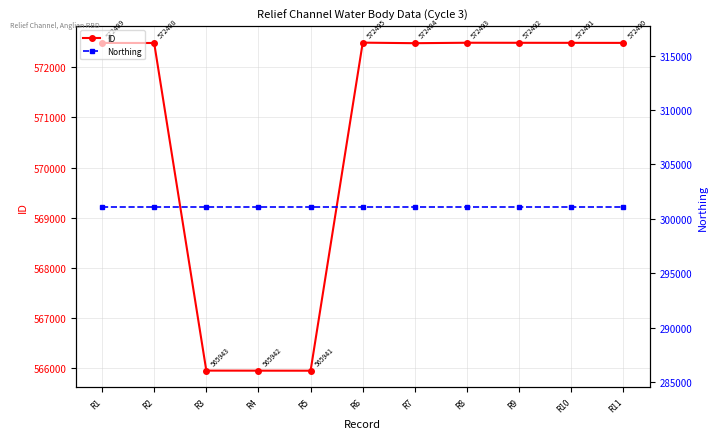

How many lines are shown in the chart?

2